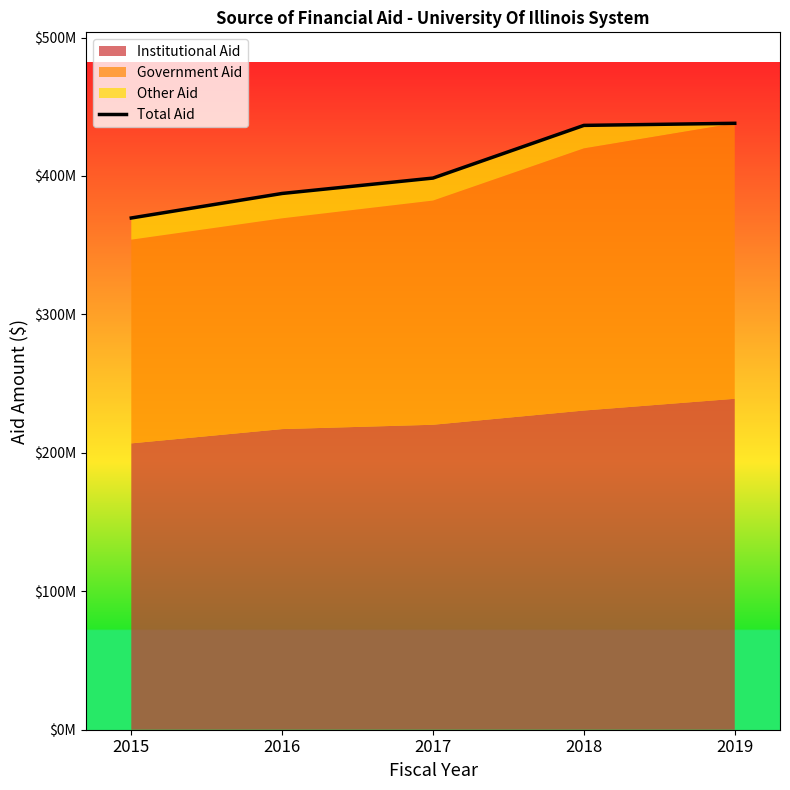

What is the change in value from 2016 to 2019?

+50674930